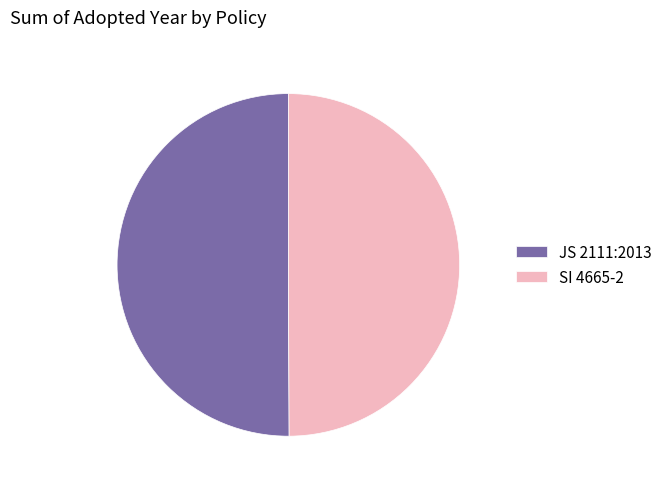

Approximately how many times larger is the value at JS 2111:2013 compared to SI 4665-2?

1.0